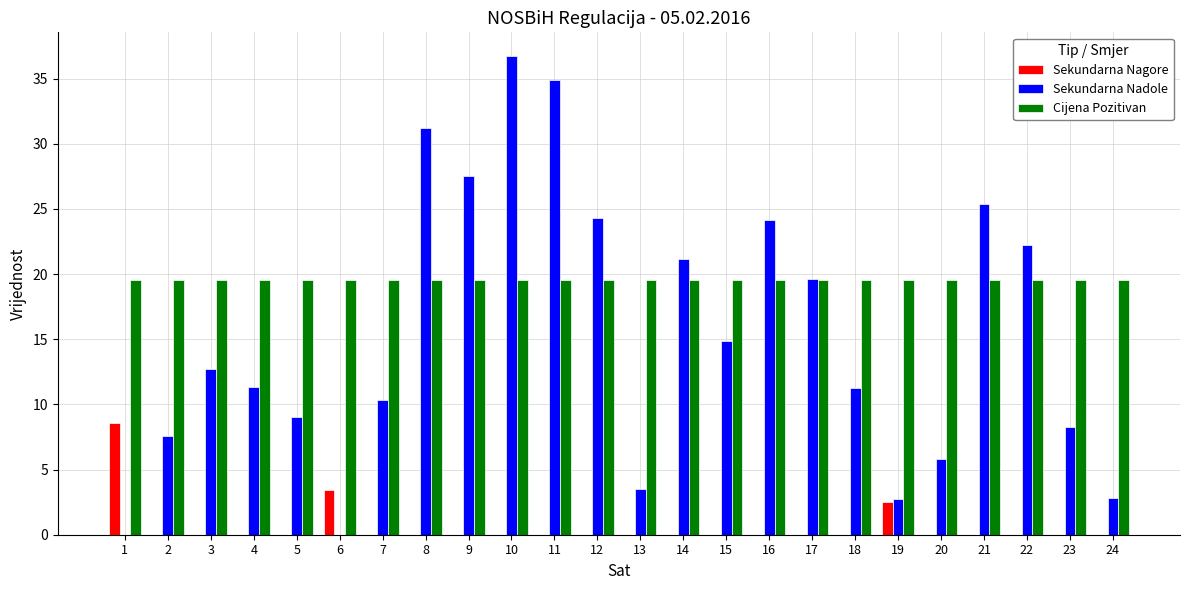

What is the total value across all series at 9?

47.1